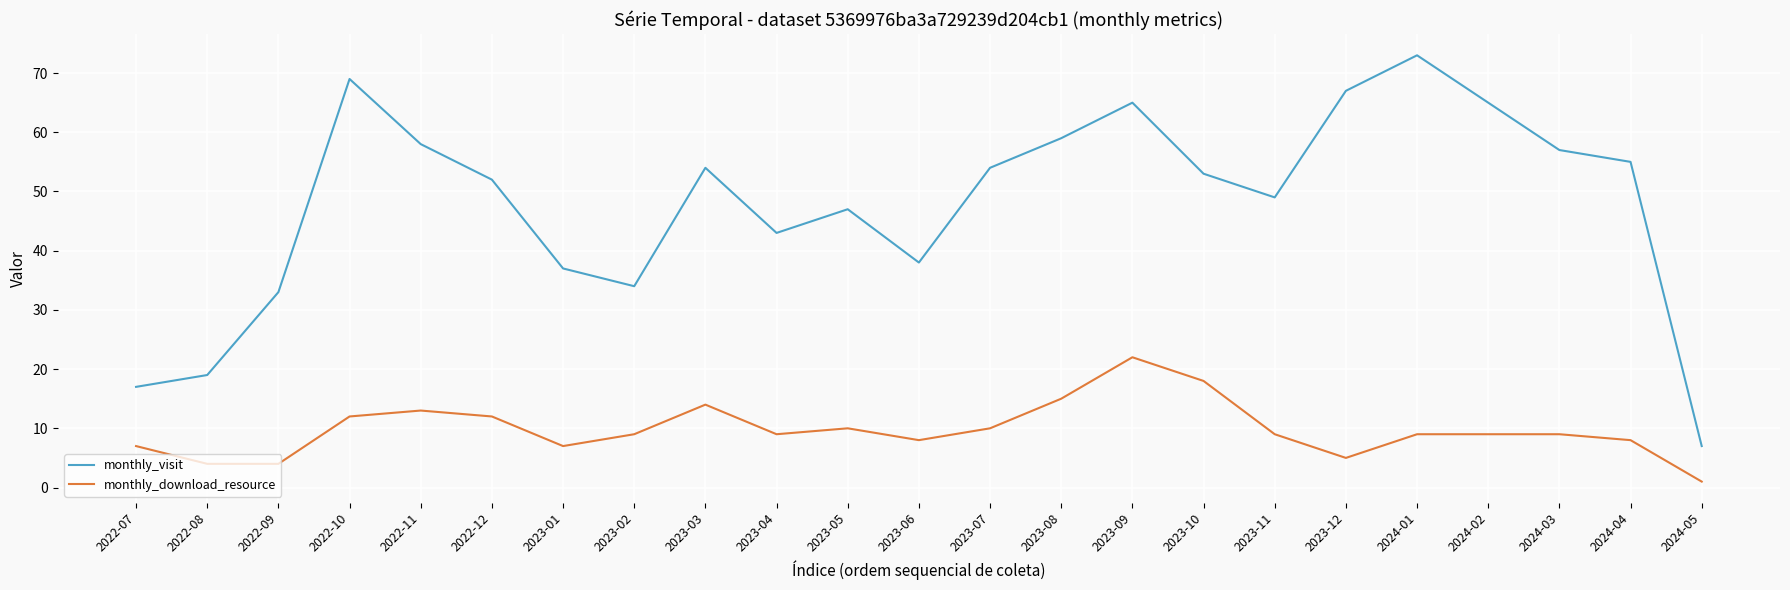

True or false: monthly_visit and monthly_download_resource cross at least once.

False